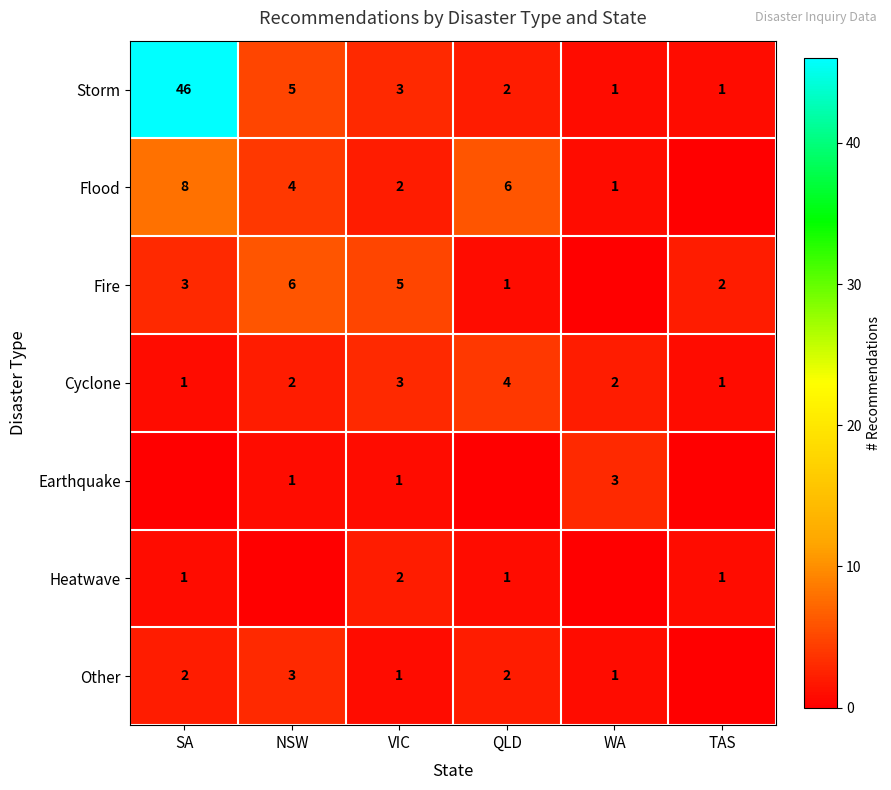

What is the sum of all Storm values?

58